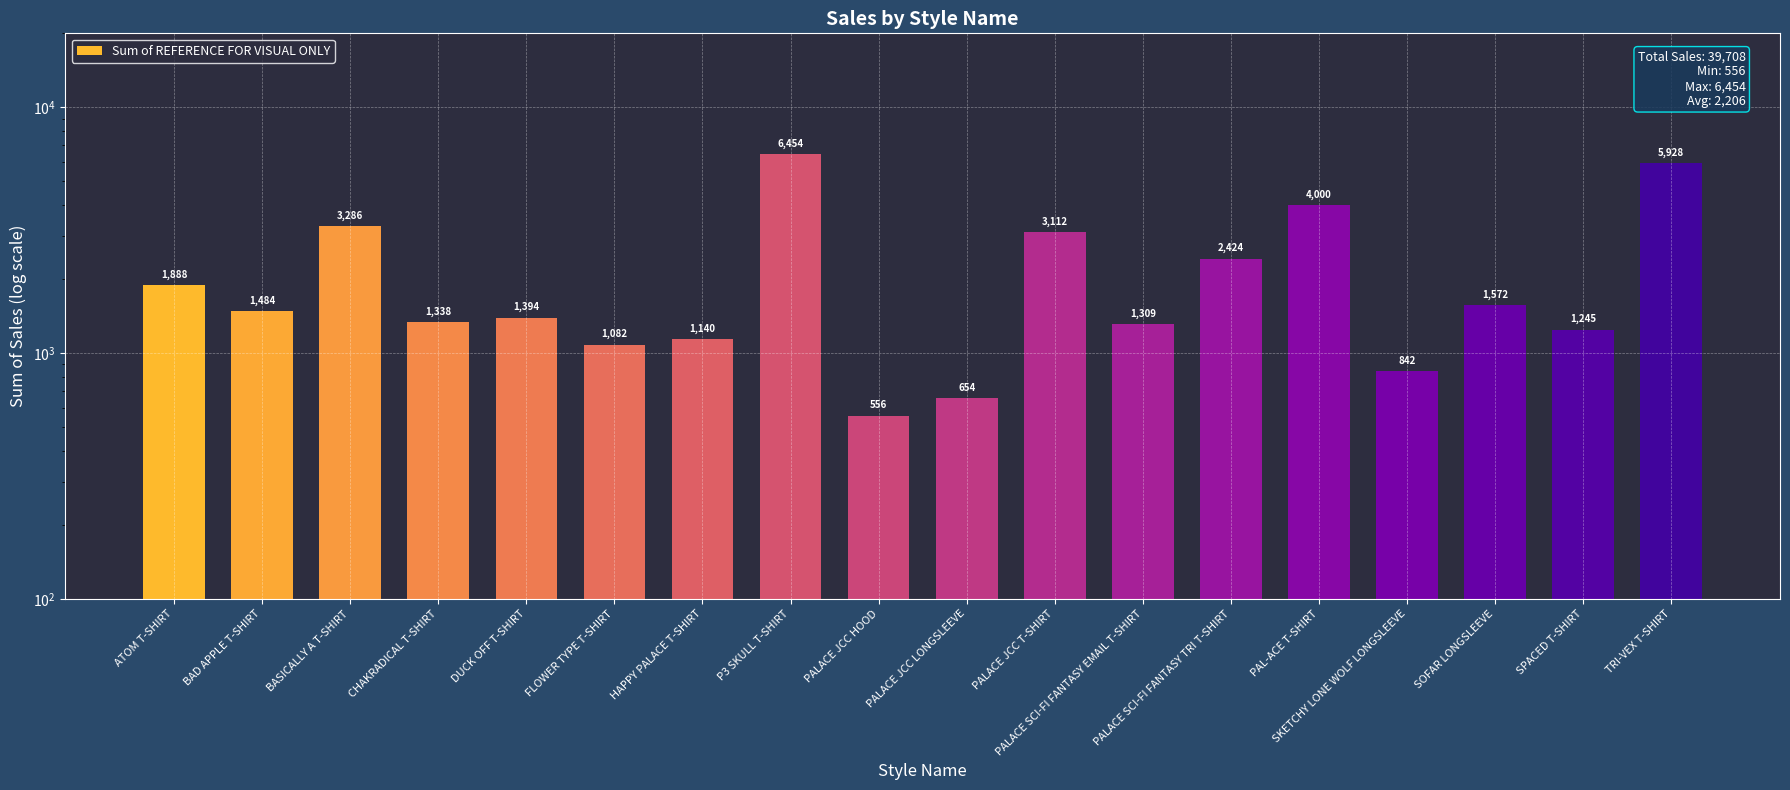

Is it true that the value at PALACE JCC HOOD is 367?

False